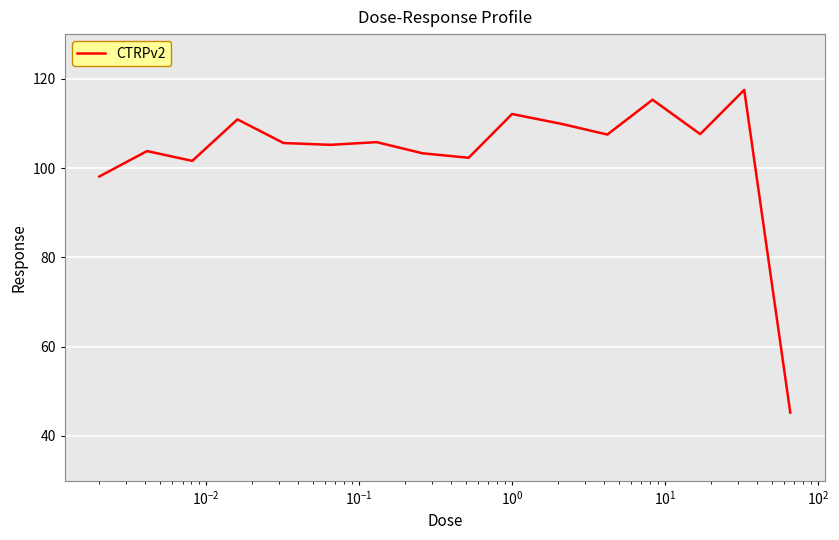

What is the difference between the maximum and minimum values?

72.3